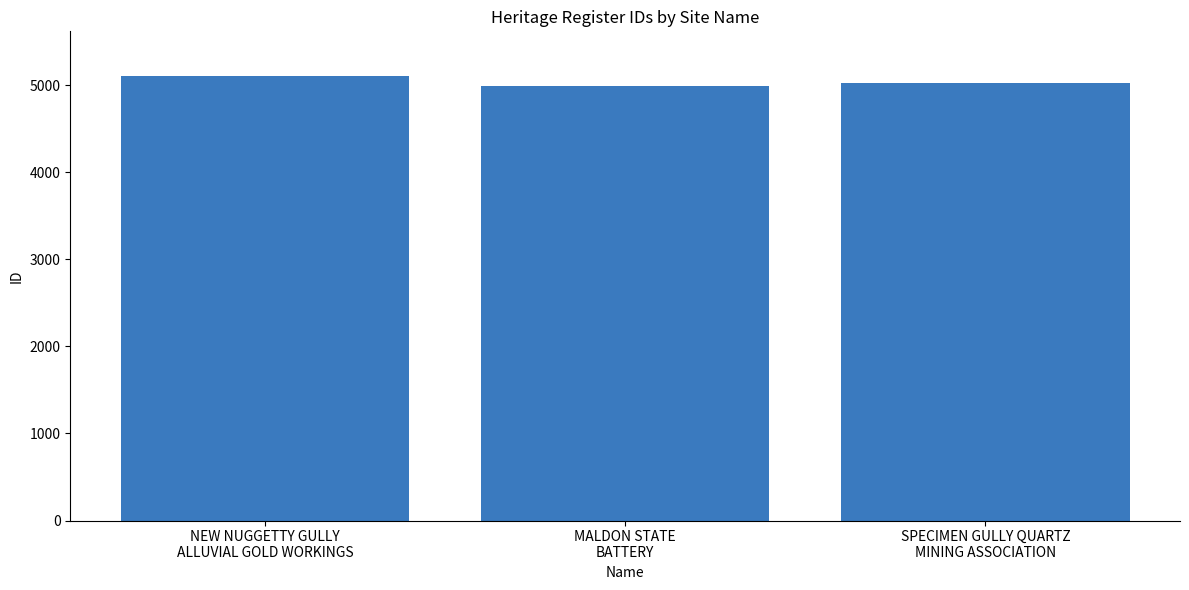

At which label is the value closest to 5048?

SPECIMEN GULLY QUARTZ
MINING ASSOCIATION